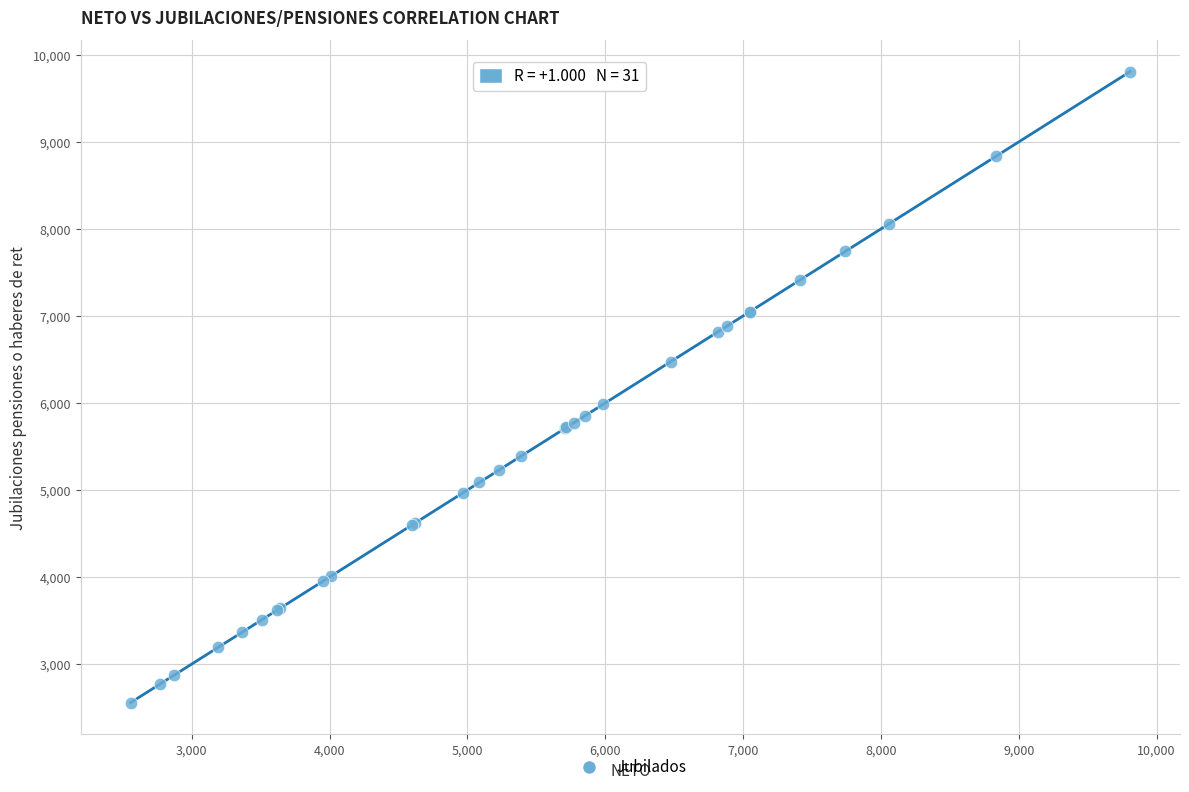

What Y value in the scatter plot is closest to 6182?

5982.1